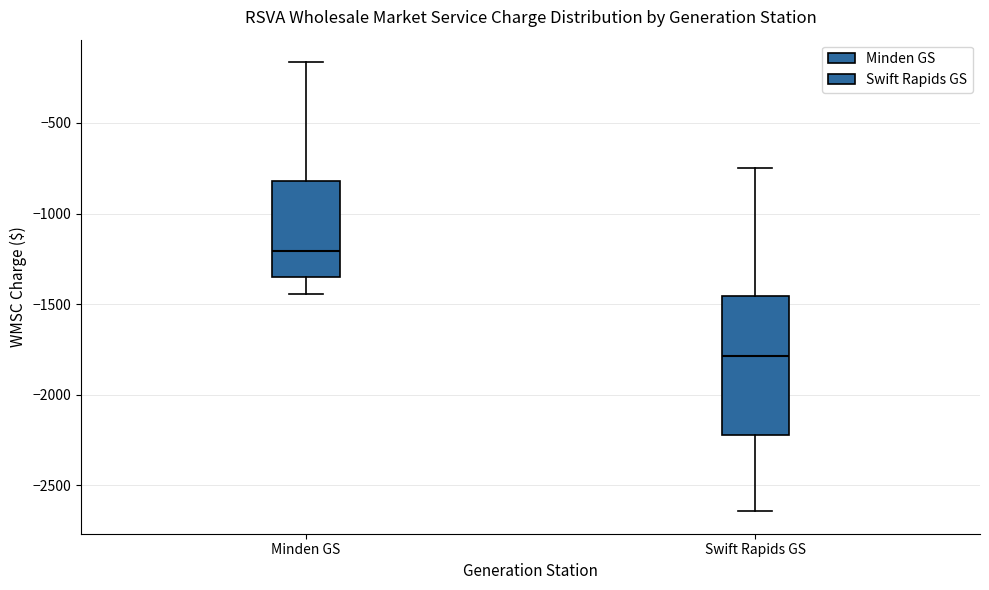

Which box's median line is the highest?

Minden GS